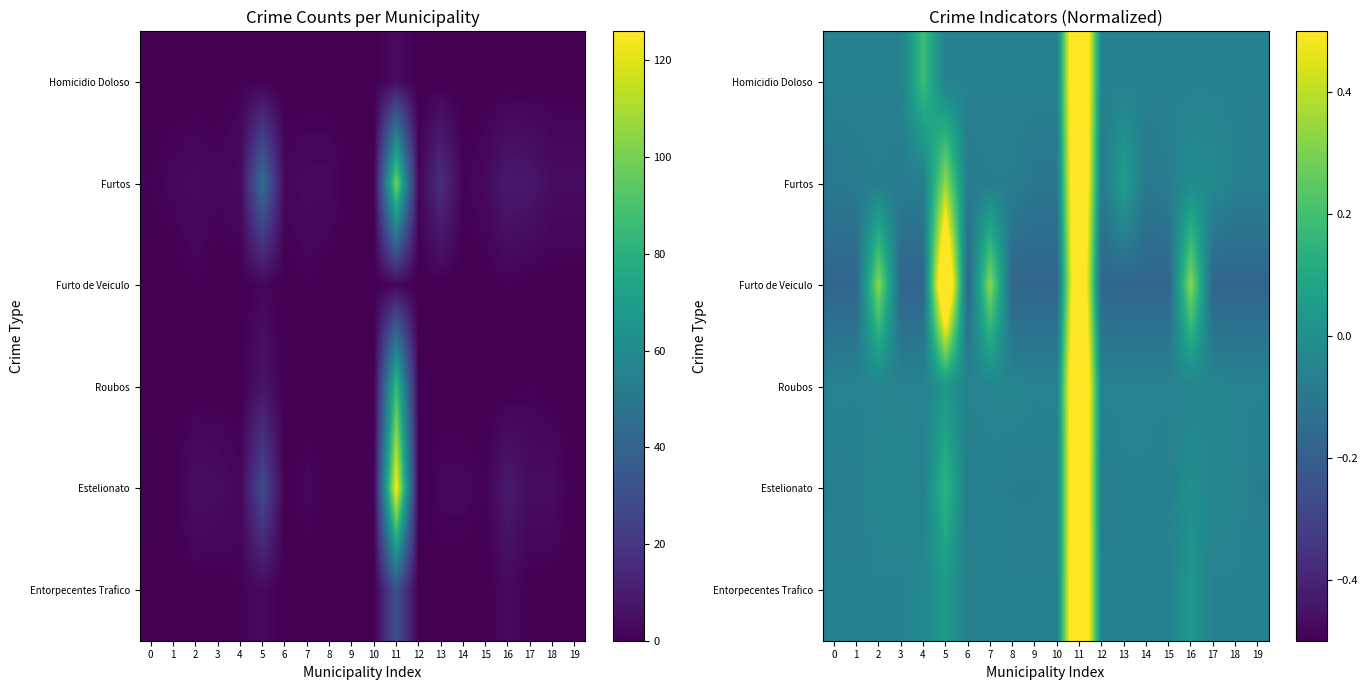

What is the smallest value displayed?

-0.2